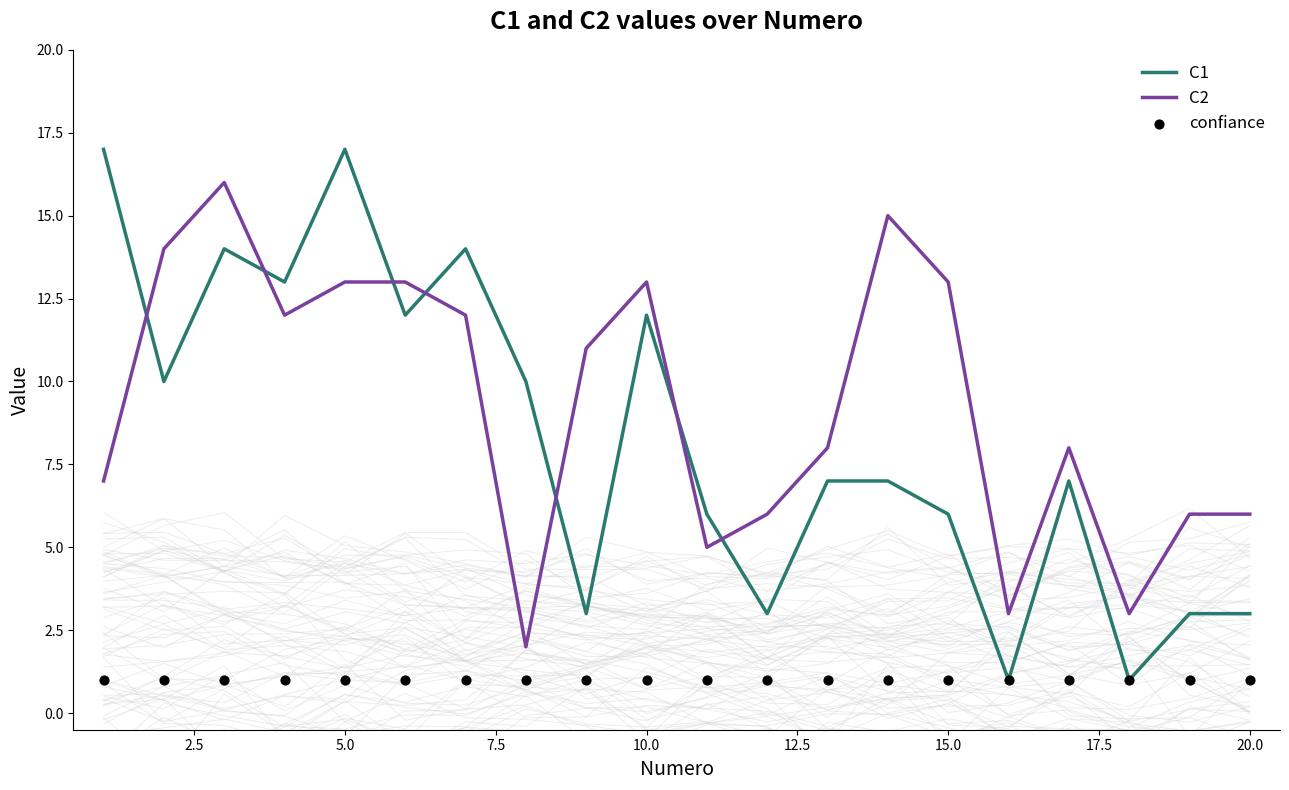

Which series has the largest total across all categories?

C2